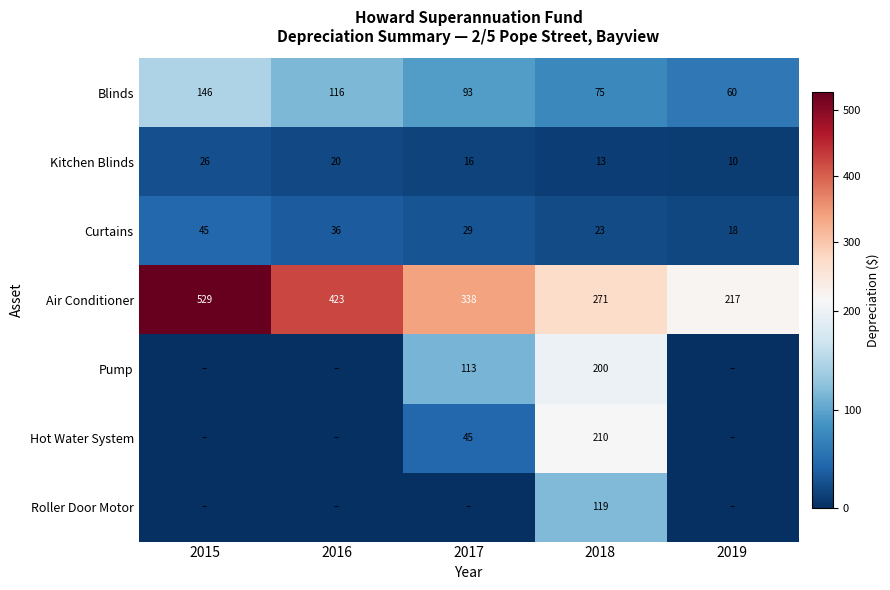

What is the greatest value displayed?

528.6